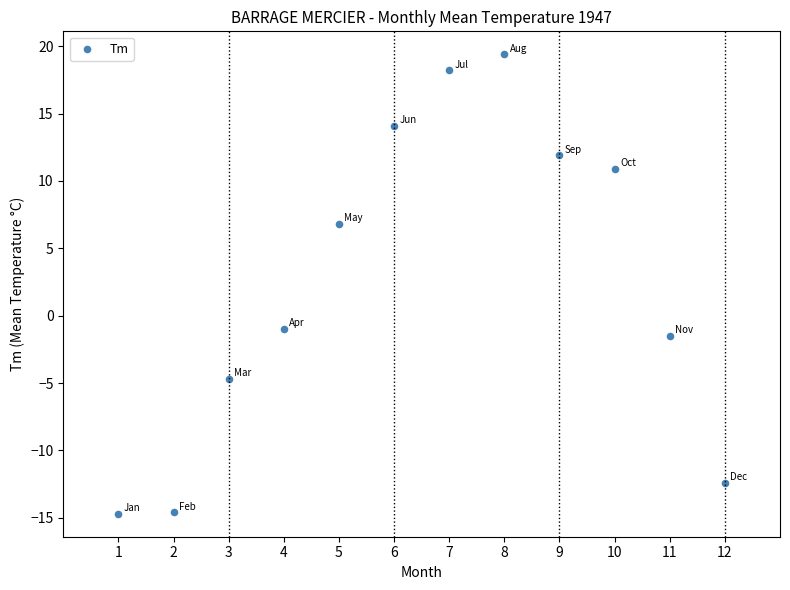

What is the range of Y values (max minus min)?

34.1